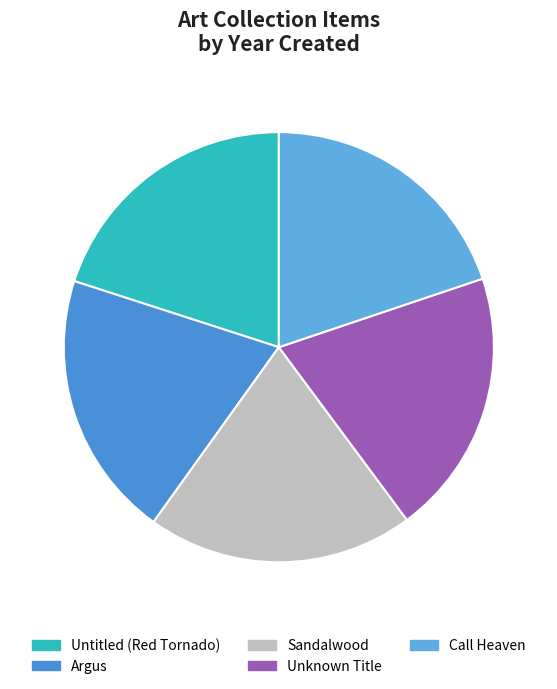

True or false: Argus accounts for 20% of the total.

True